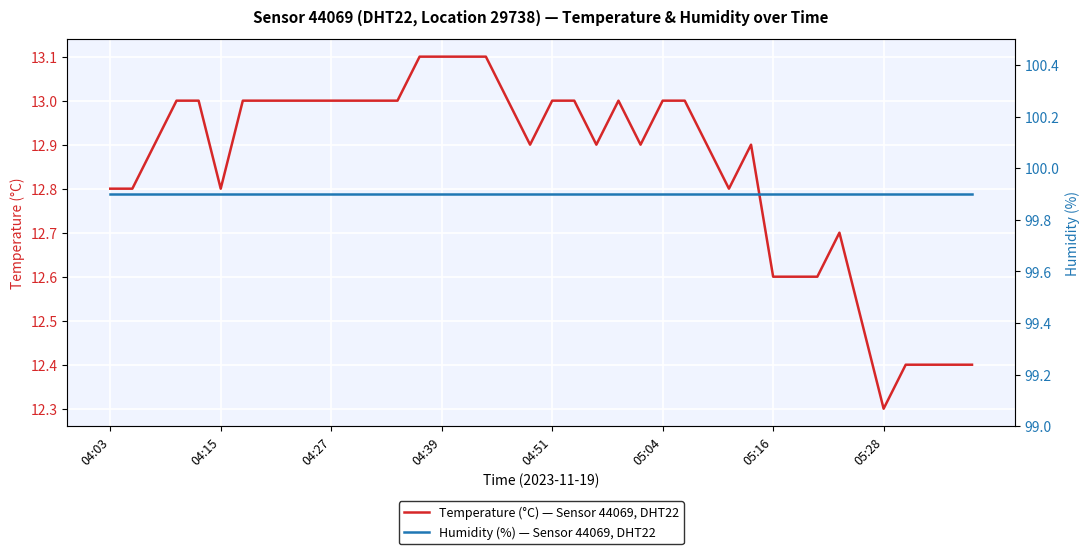

List the series in order of their overall mean, highest first.

Humidity (%) — Sensor 44069, DHT22, Temperature (°C) — Sensor 44069, DHT22